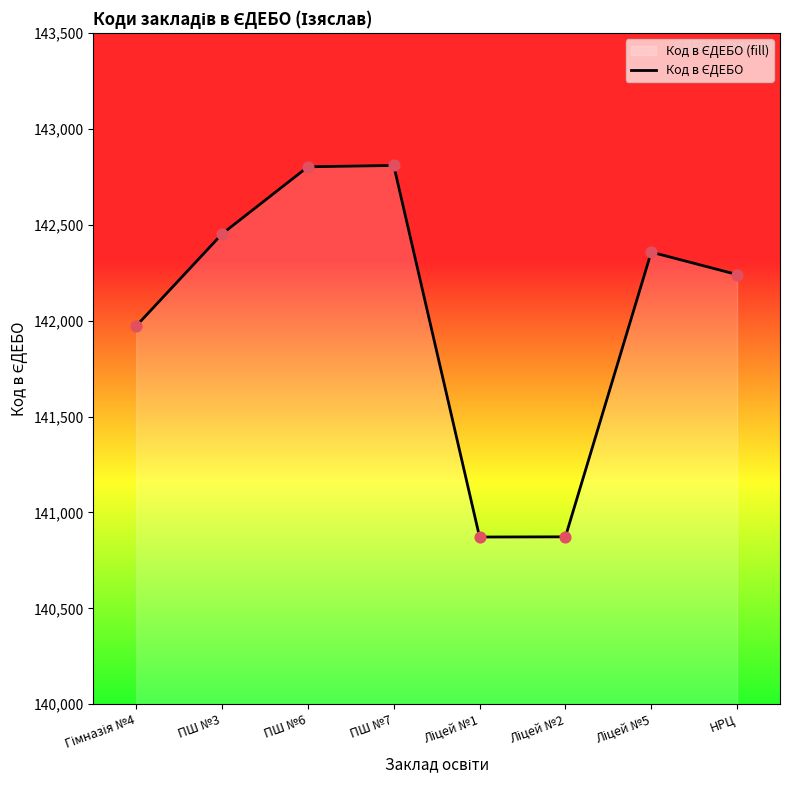

Which has a higher value, НРЦ or ПШ №7?

ПШ №7